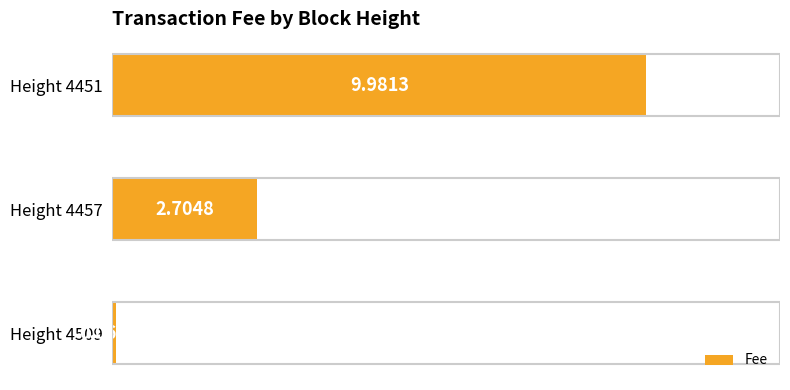

Approximately how many times larger is the value at Height 4451 compared to Height 4457?

3.7